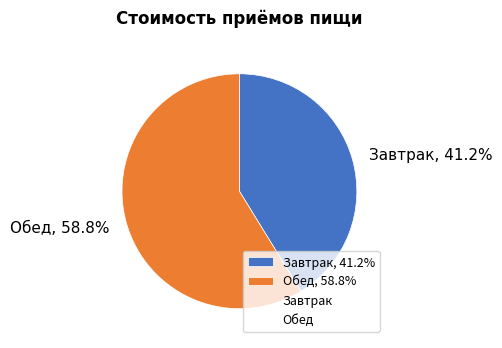

Which has a higher value, Завтрак, 41.2% or Обед, 58.8%?

Обед, 58.8%